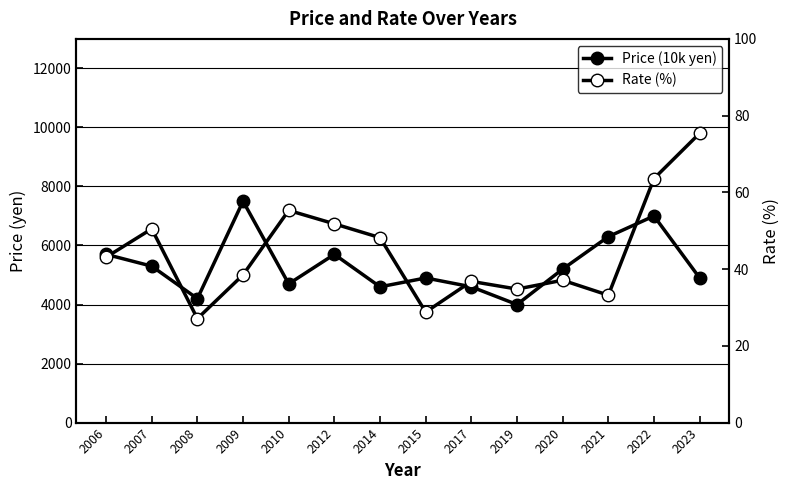

What are all the series names shown in the legend?

Price (10k yen), Rate (%)